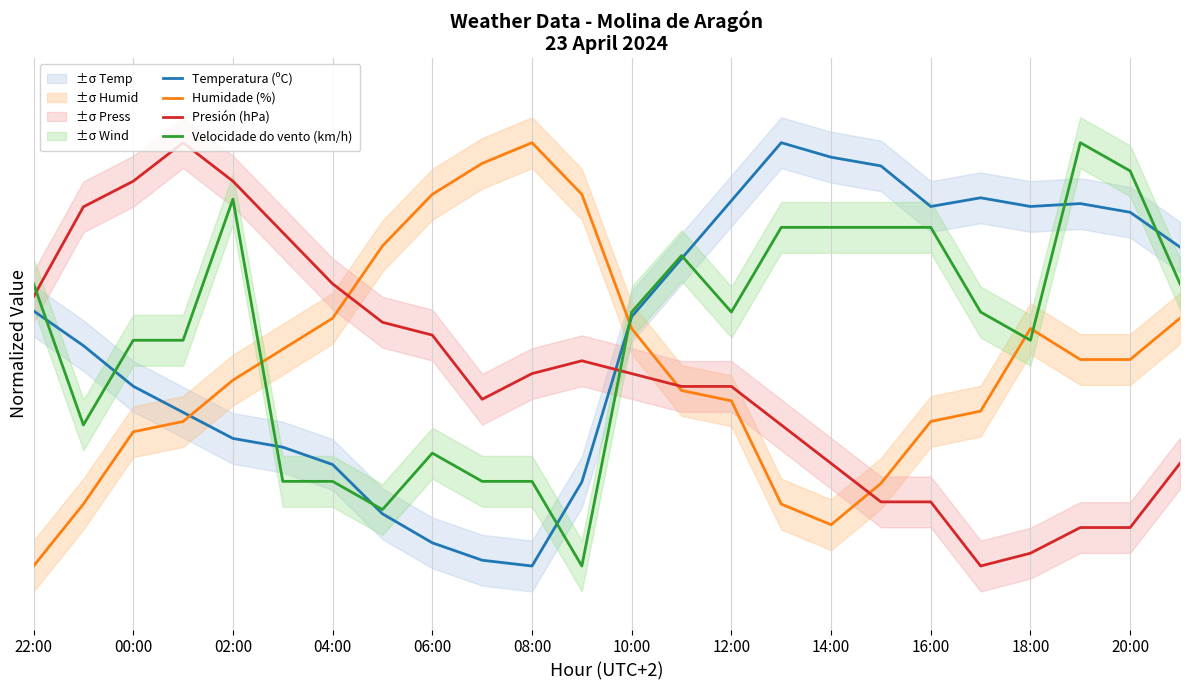

How many categories are shown in the chart?

24